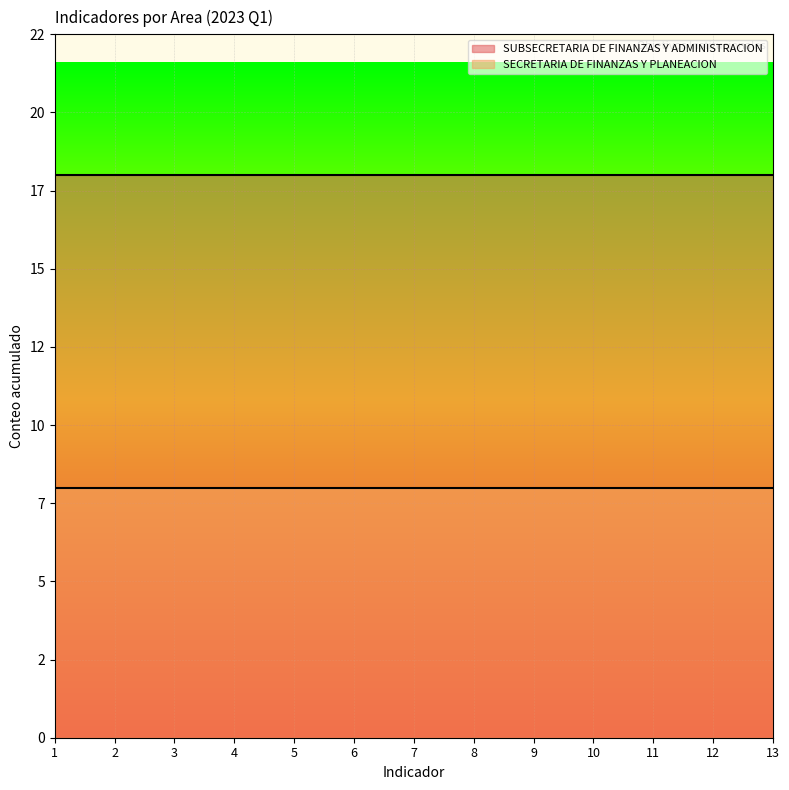

What value does the SECRETARIA DE FINANZAS Y PLANEACION series have at 5?

8